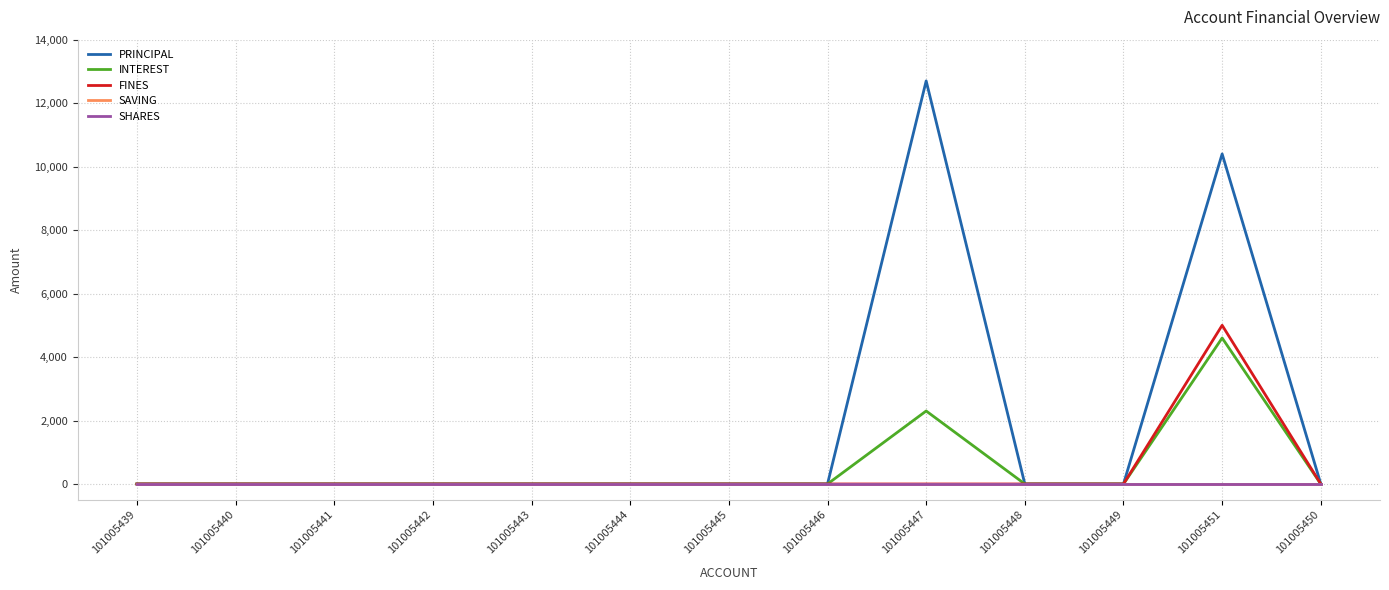

At how many categories does at least one series exceed 4484?

2